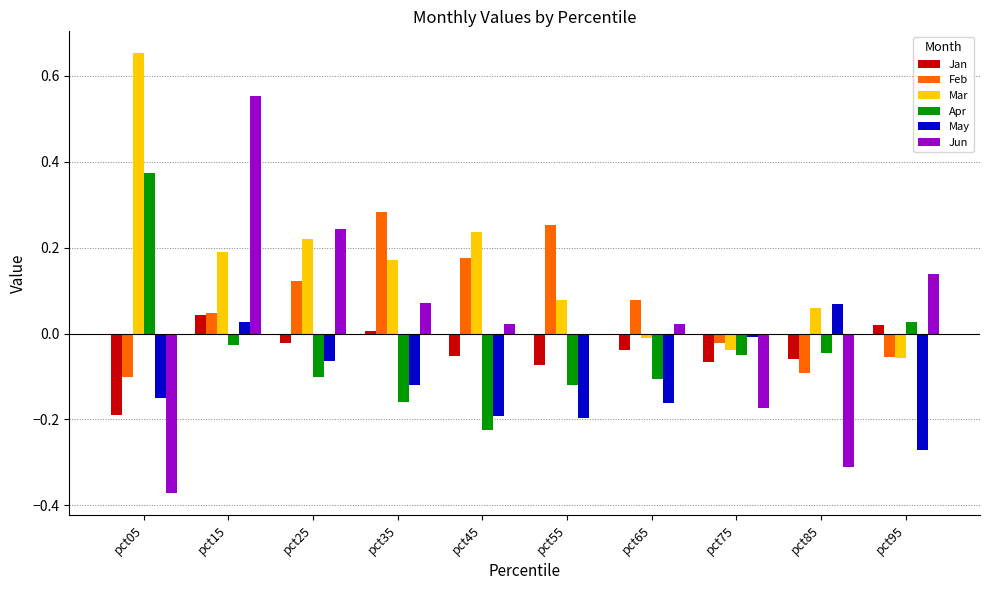

Which series changed the most between pct65 and pct85?

Jun